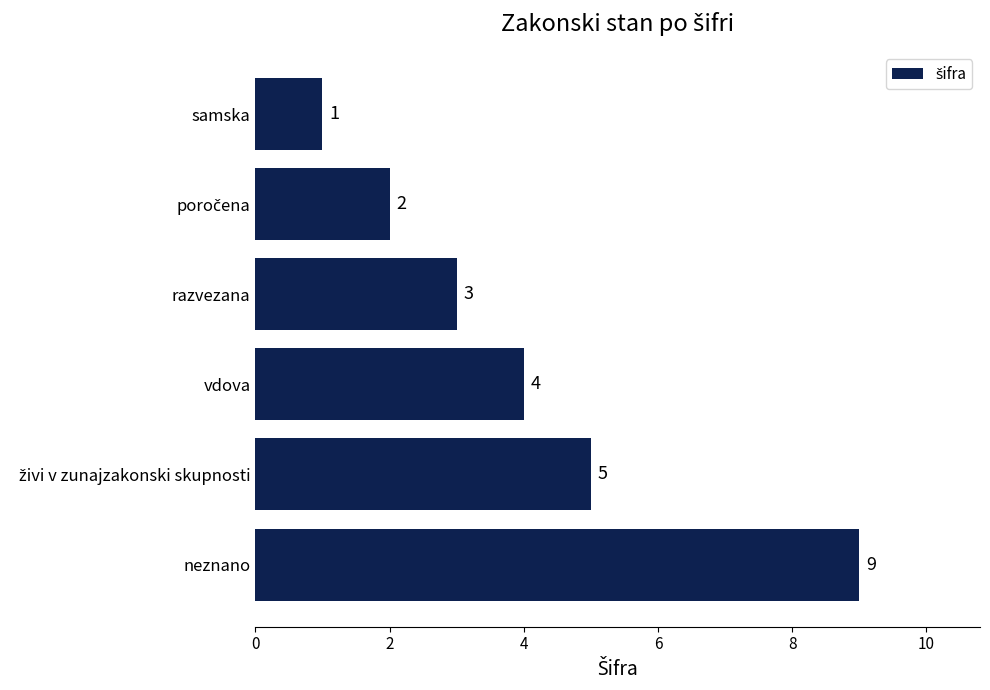

What is the average value?

4